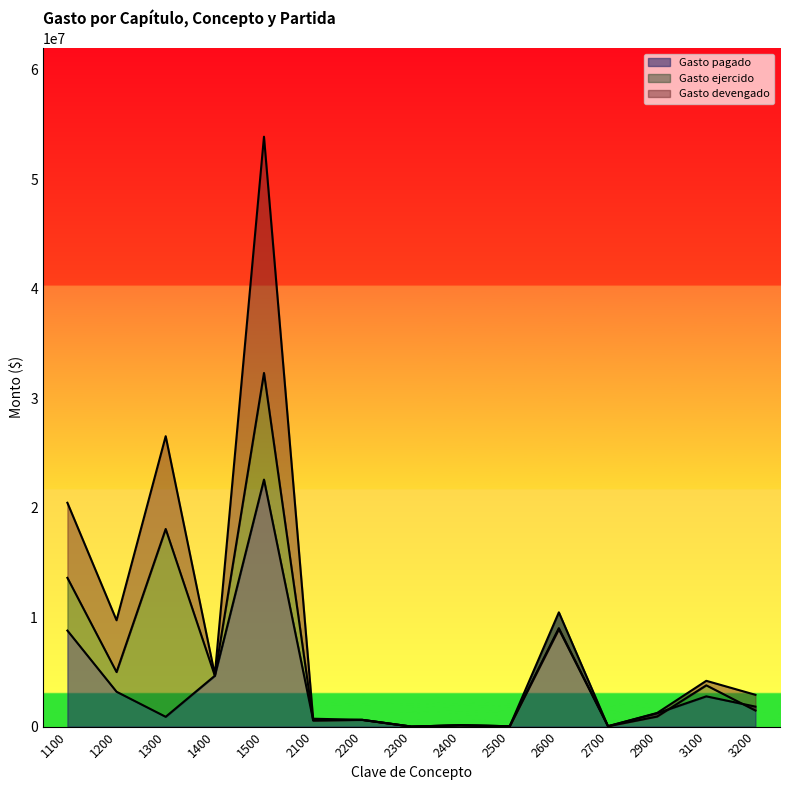

Reading left to right, what are all the values shown in this chart?

Gasto devengado: 20441503.6	9709998.2	26520697.9	4740798.2	53873039.0	719316.4	614741.0	1710.8	126051.5	30663.9	8991822.1	35193.2	1245560.4	4181335.5	2903010.3
Gasto ejercido: 13584669.1	4979946.0	18046792.0	4642098.2	32293837.9	548431.2	614741.0	1710.8	121687.0	30663.9	8895194.9	35193.2	916981.9	3768252.8	1467552.3
Gasto pagado: 8769475.5	3183647.5	894662.5	4642098.2	22557704.2	601702.2	614741.0	1710.8	123080.5	32872.6	10433924.2	35193.2	1216849.3	2763462.5	1825544.4